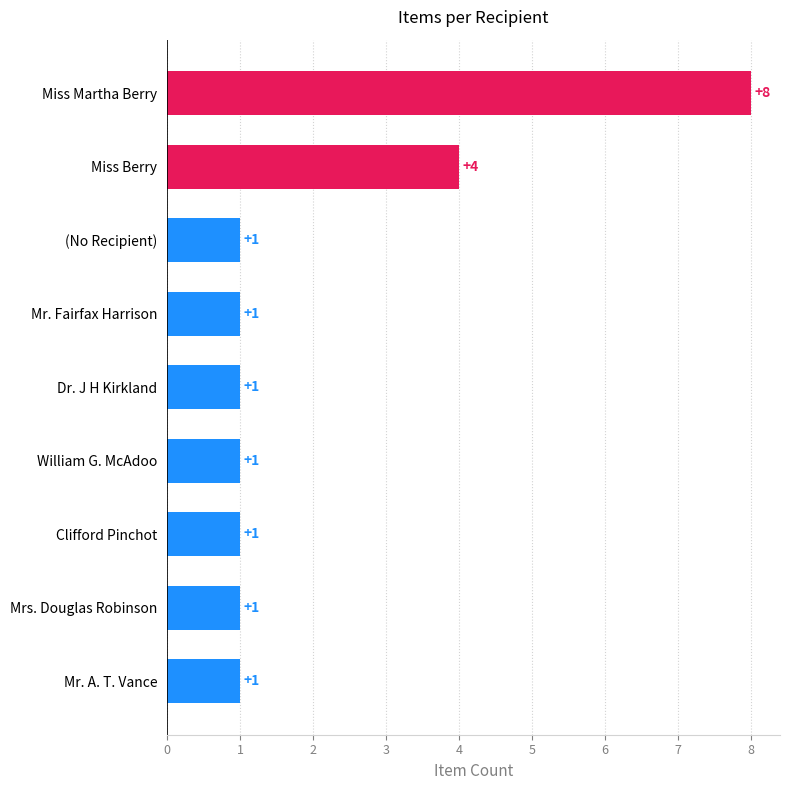

Does the chart contain any negative values?

No